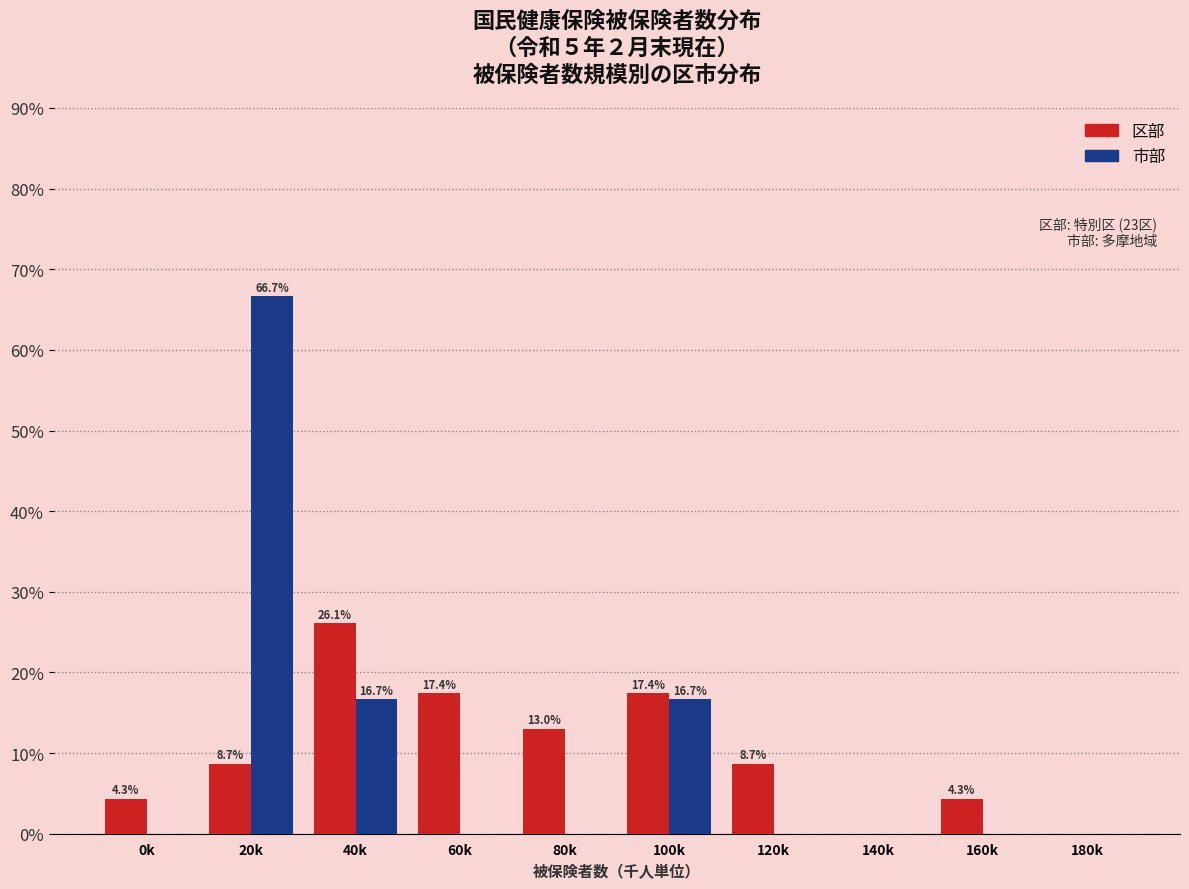

Reading left to right, transcribe all the data shown in this chart.

区部: 0k=4.3	20k=8.7	40k=26.1	60k=17.4	80k=13.0	100k=17.4	120k=8.7	140k=0.0	160k=4.3	180k=0.0
市部: 0k=0.0	20k=66.7	40k=16.7	60k=0.0	80k=0.0	100k=16.7	120k=0.0	140k=0.0	160k=0.0	180k=0.0